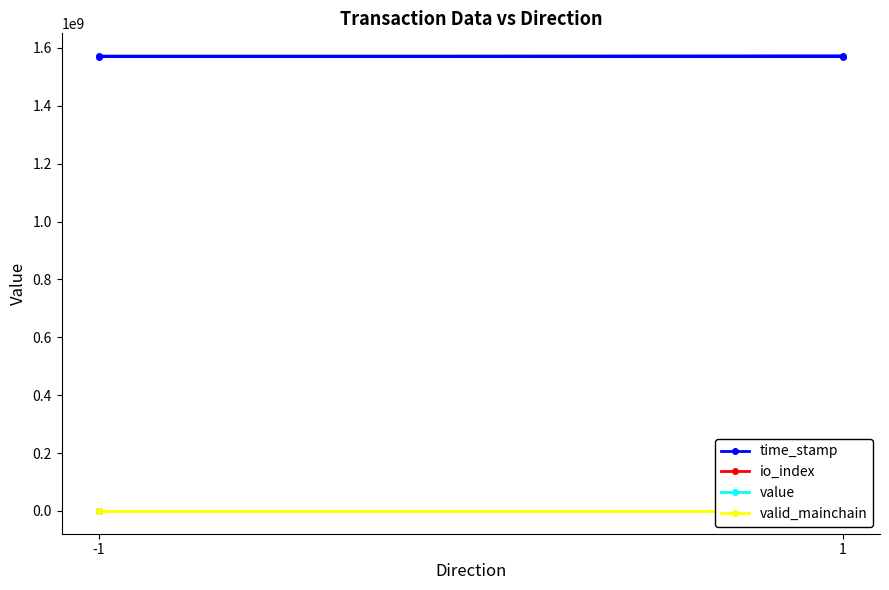

Is this an area chart (filled region under the line)?

No